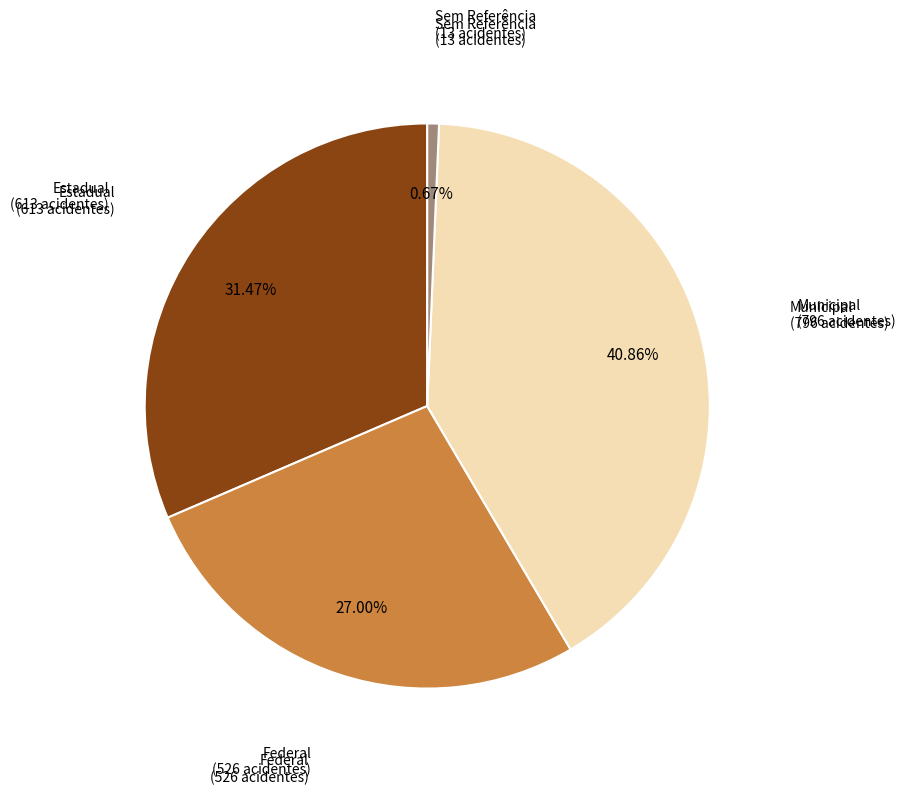

Does any single category account for the majority?

No